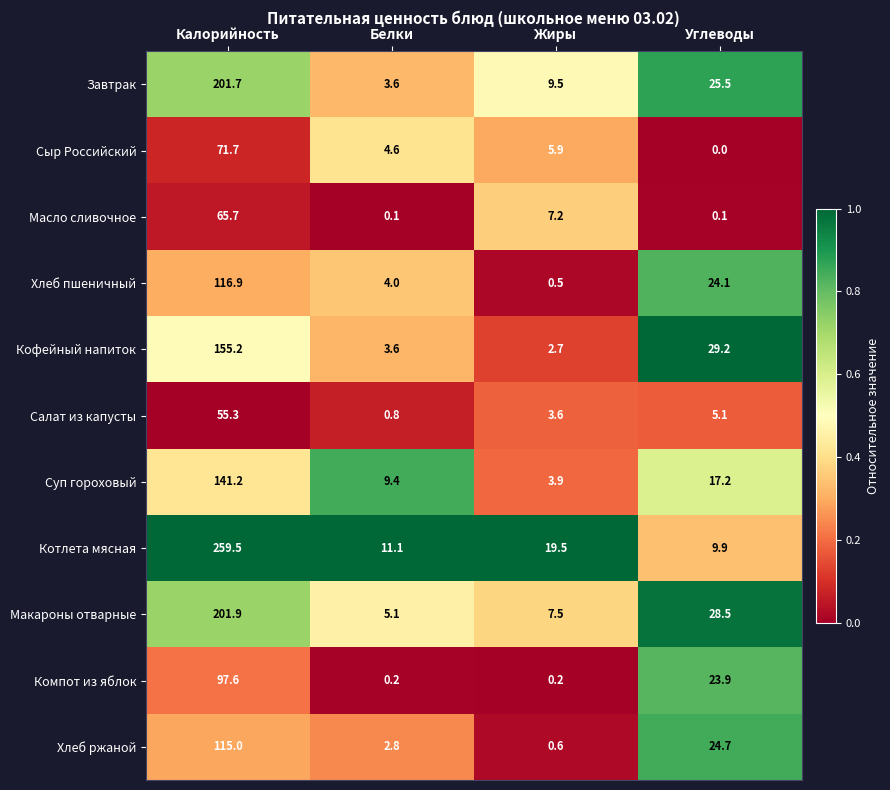

Where is Масло сливочное nearest to the value 32?

Жиры